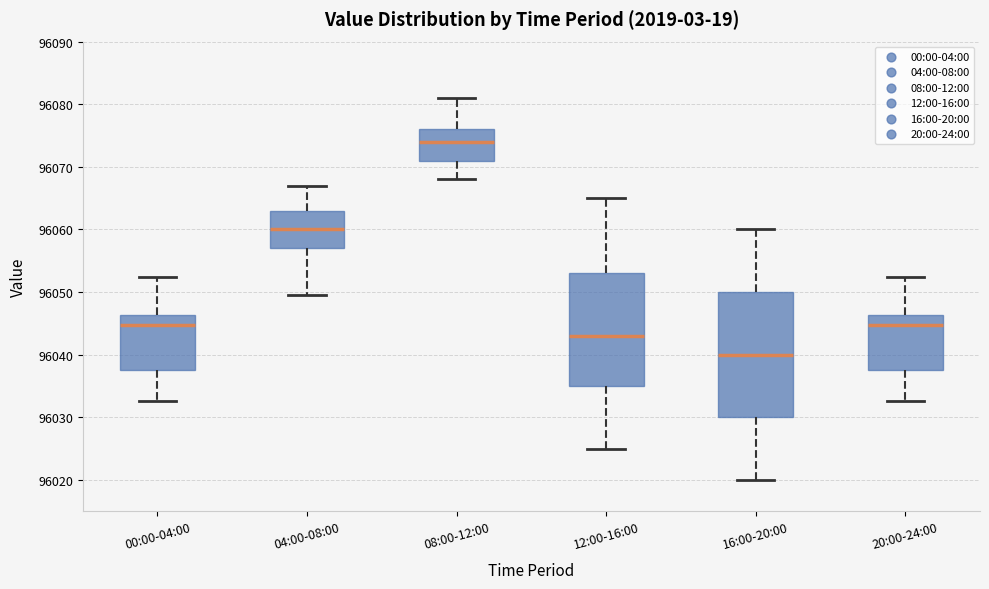

Which box is the tallest, from its lower edge to its upper edge?

16:00-20:00